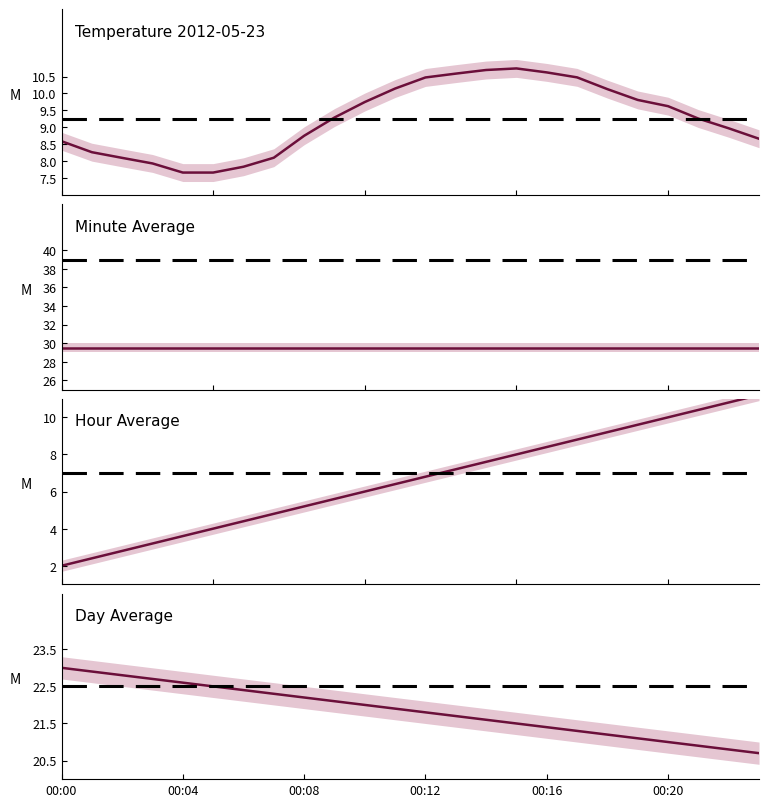

Between 7 and 11, which series saw the biggest shift?

Temperature (C)